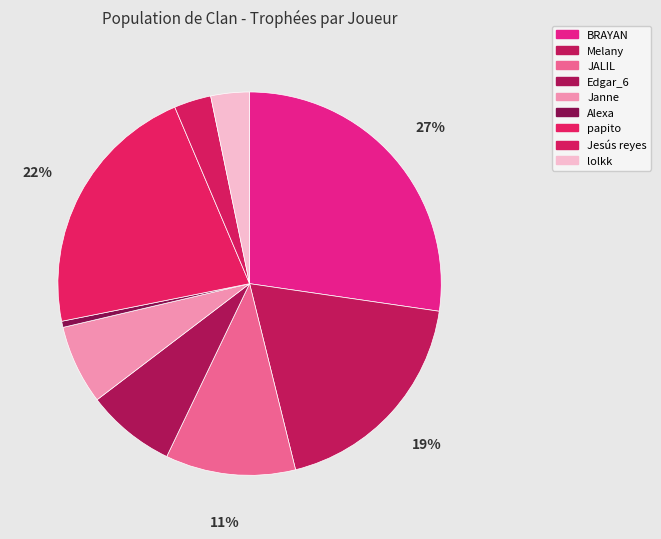

To the nearest percent, what percentage of the pie is JALIL?

11%